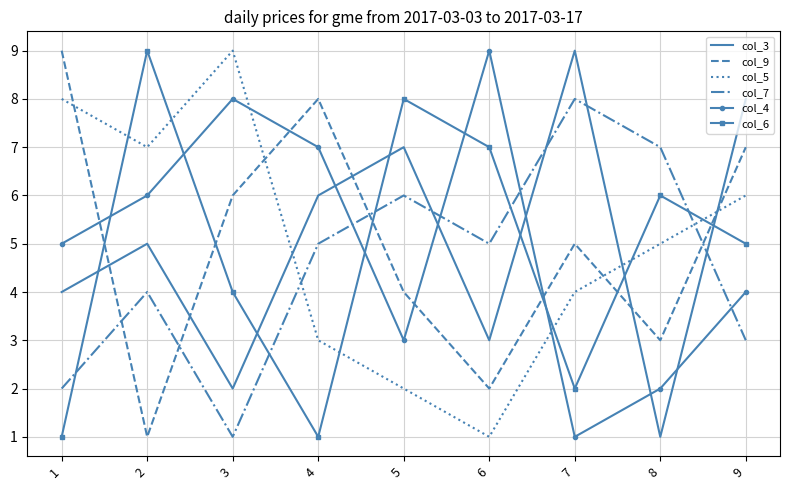

Is the value of col_5 at 4 greater than the value of col_4 at 1?

No